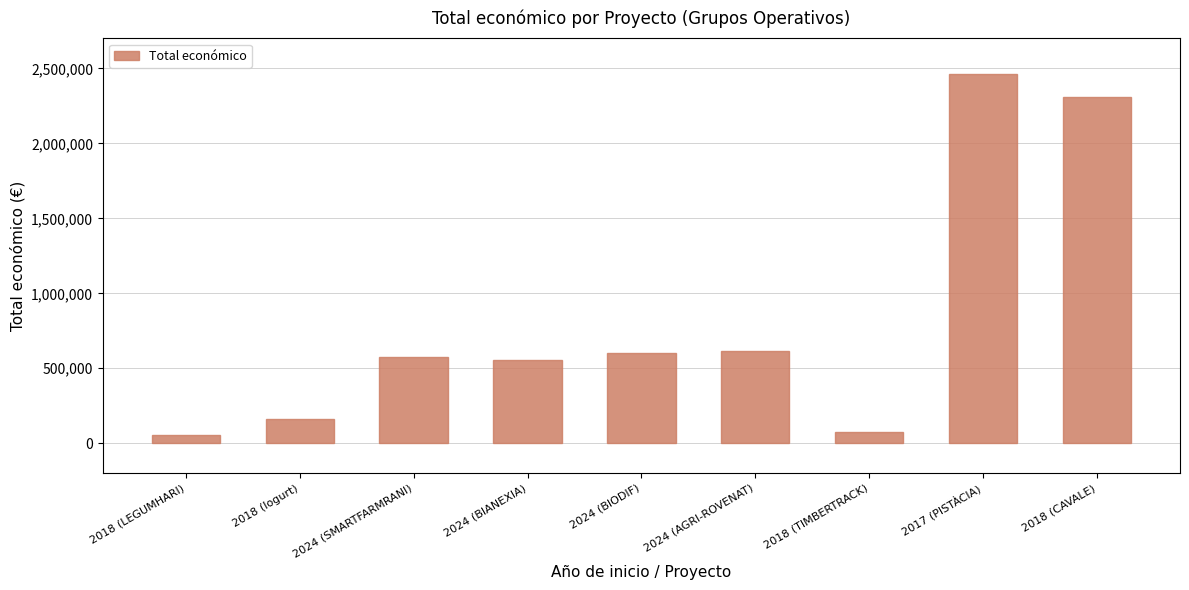

What is the ratio of the value at 2018 (Iogurt) to the value at 2018 (LEGUMHARI)?

2.9